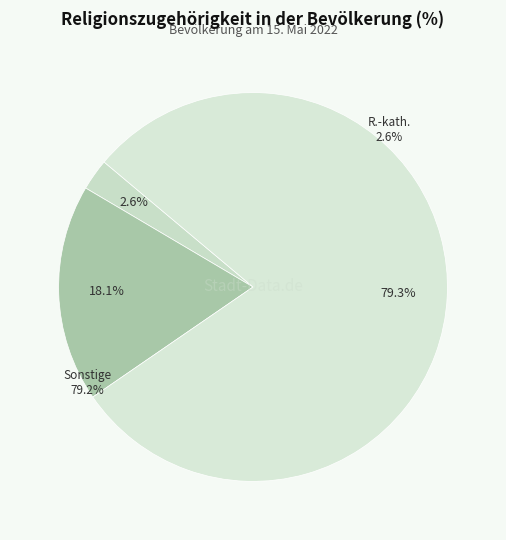

To the nearest percent, what percentage of the pie is Evangelische Kirche?

18%